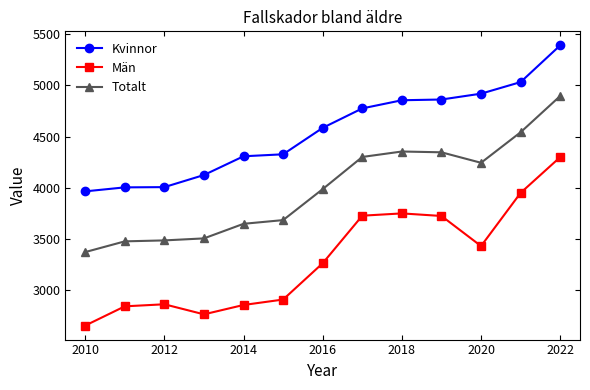

What is the value of the Totalt point at the 3rd from the left?

3483.5